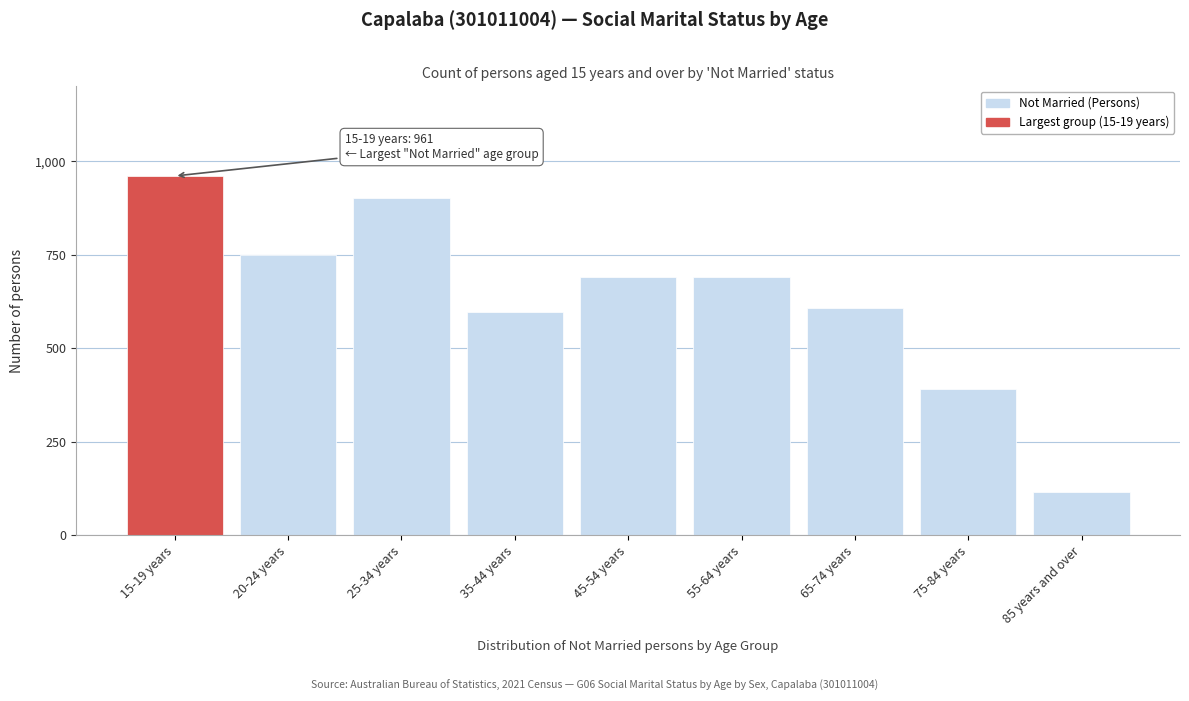

Reading right to left, extract all data points from this chart.

85 years and over=117	75-84 years=391	65-74 years=607	55-64 years=692	45-54 years=692	35-44 years=597	25-34 years=901	20-24 years=749	15-19 years=961